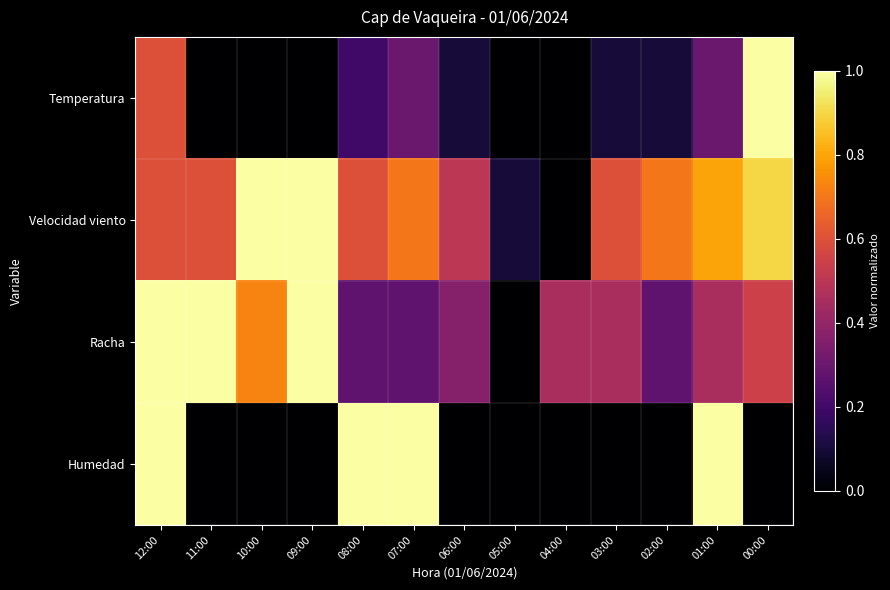

Reading left to right, what are all the values shown in this chart?

Temperatura: 12:00=0.6	11:00=0.0	10:00=0.0	09:00=0.0	08:00=0.2	07:00=0.3	06:00=0.1	05:00=0.0	04:00=0.0	03:00=0.1	02:00=0.1	01:00=0.3	00:00=1.0
Velocidad viento: 12:00=0.6	11:00=0.6	10:00=1.0	09:00=1.0	08:00=0.6	07:00=0.7	06:00=0.5	05:00=0.1	04:00=0.0	03:00=0.6	02:00=0.7	01:00=0.8	00:00=0.9
Racha: 12:00=1.0	11:00=1.0	10:00=0.7	09:00=1.0	08:00=0.3	07:00=0.3	06:00=0.4	05:00=0.0	04:00=0.5	03:00=0.5	02:00=0.3	01:00=0.5	00:00=0.5
Humedad: 12:00=1.0	11:00=0.0	10:00=0.0	09:00=0.0	08:00=1.0	07:00=1.0	06:00=0.0	05:00=0.0	04:00=0.0	03:00=0.0	02:00=0.0	01:00=1.0	00:00=0.0